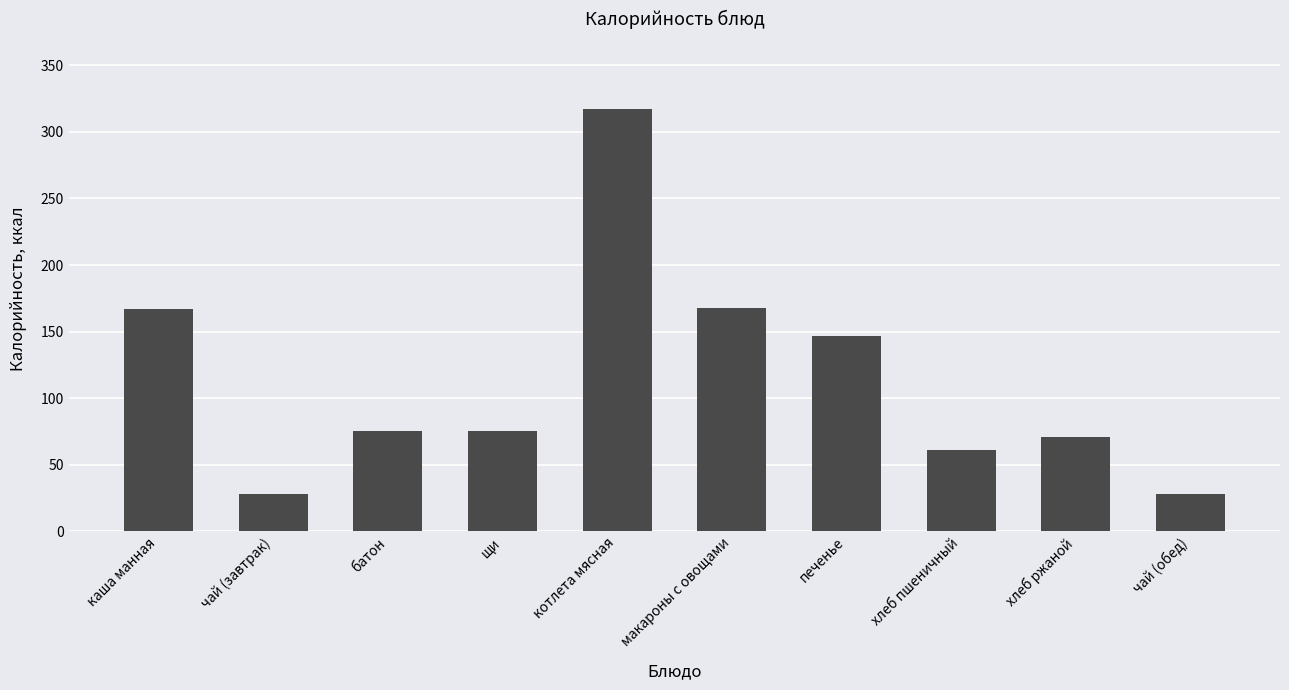

What is the value of the 8th bar from the left?

61.0